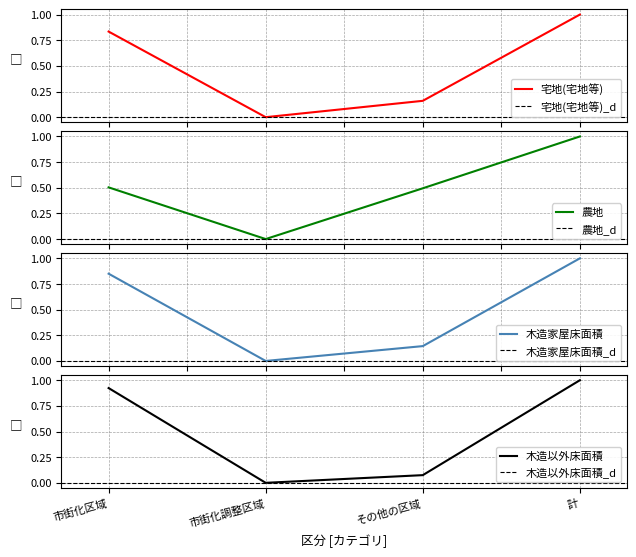

How many lines are shown in the chart?

4